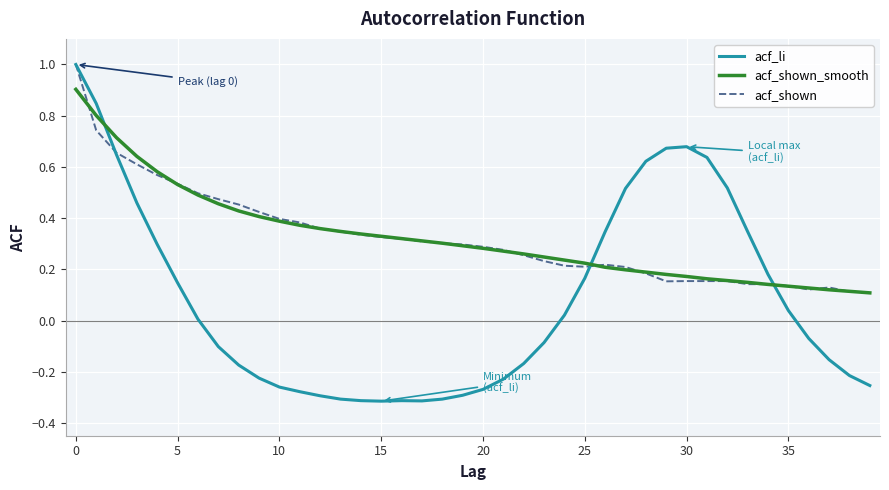

What is the maximum value for acf_shown?

1.0